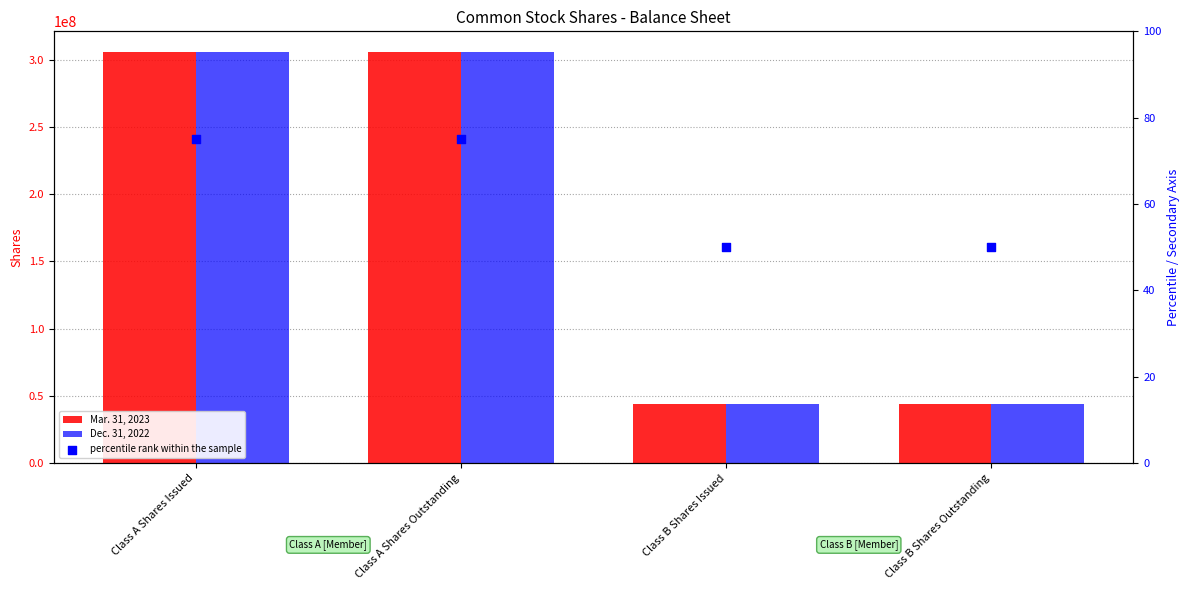

What are all the series names shown in the legend?

Mar. 31, 2023, Dec. 31, 2022, percentile rank within the sample